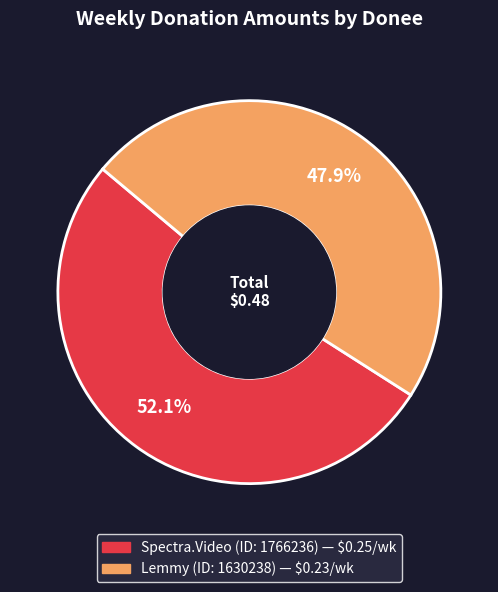

Is there any slice that represents more than half of the pie?

Yes